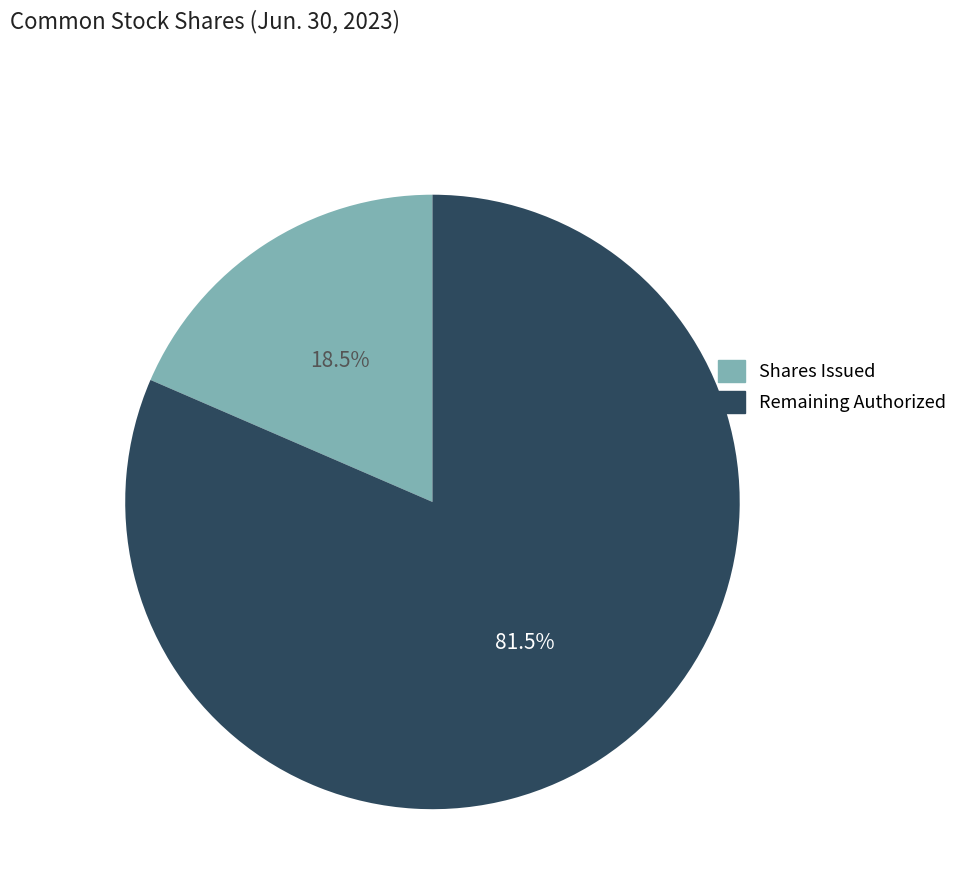

What is the total percentage of Remaining Authorized and Shares Issued?

100.0%